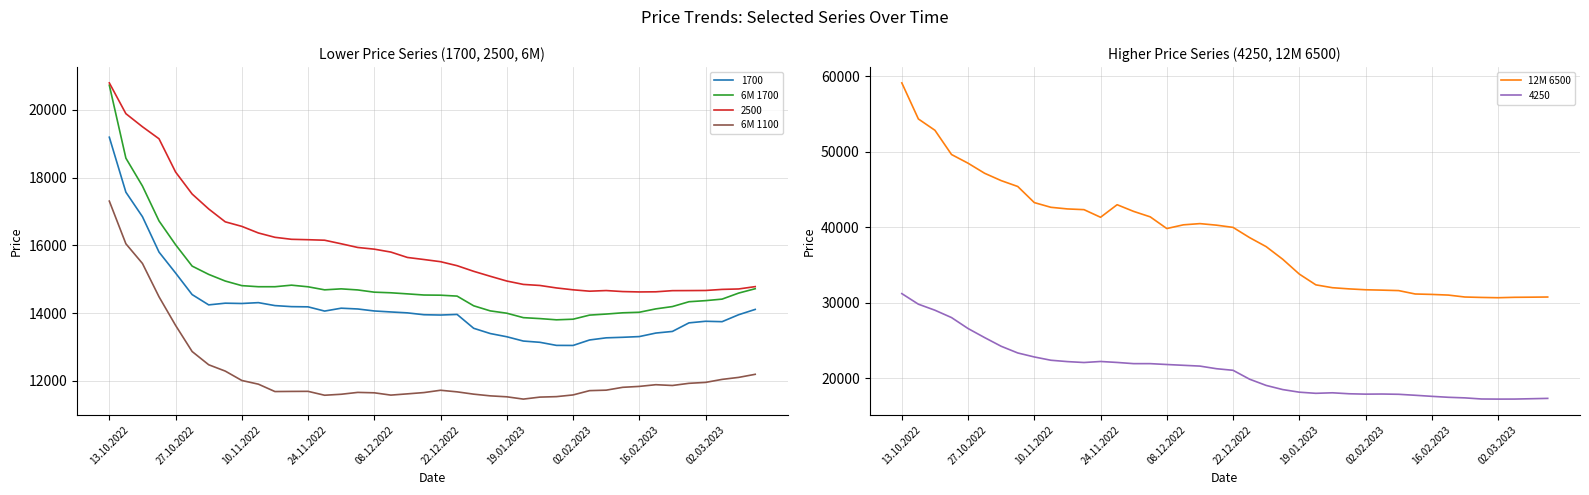

True or false: 6M 1100 and 12M 6500 cross at least once.

False